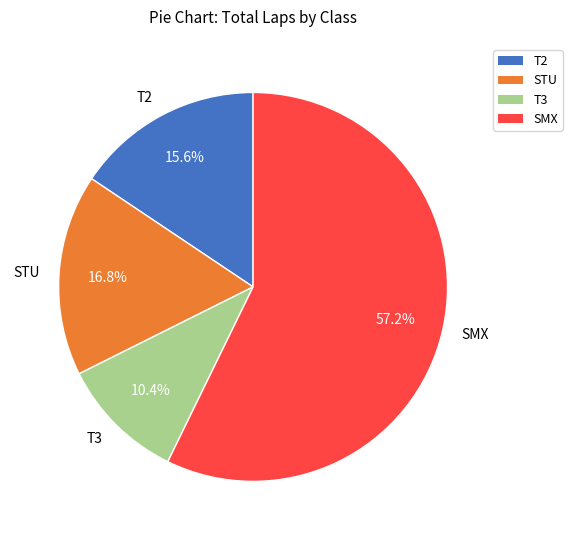

To the nearest percent, what portion does STU represent?

17%